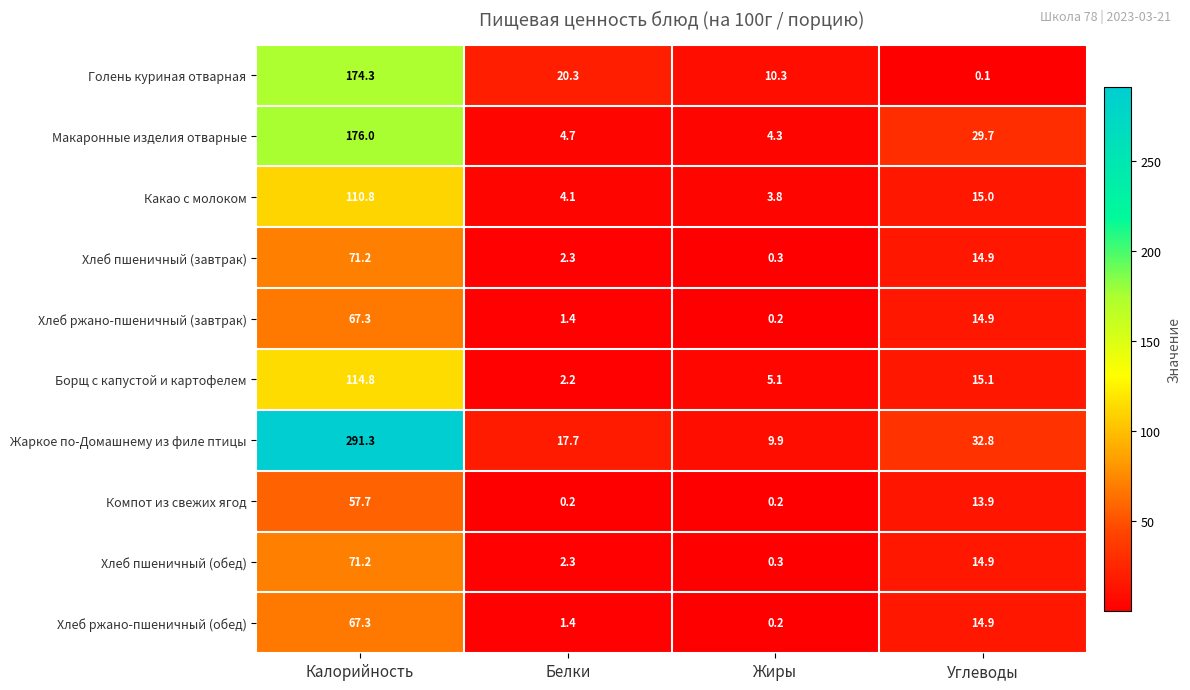

The value of Хлеб пшеничный (завтрак) at Белки is 2.3. True or false?

True